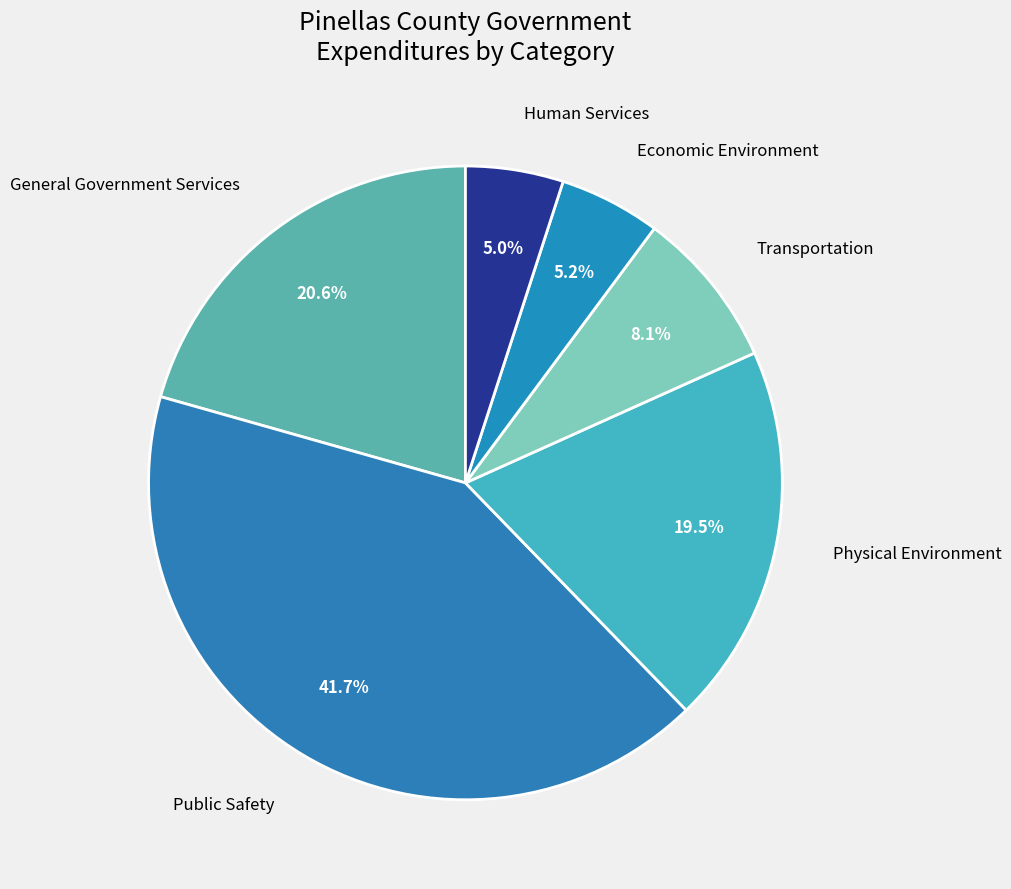

What is the ratio of the value at Physical Environment to the value at General Government Services?

0.9